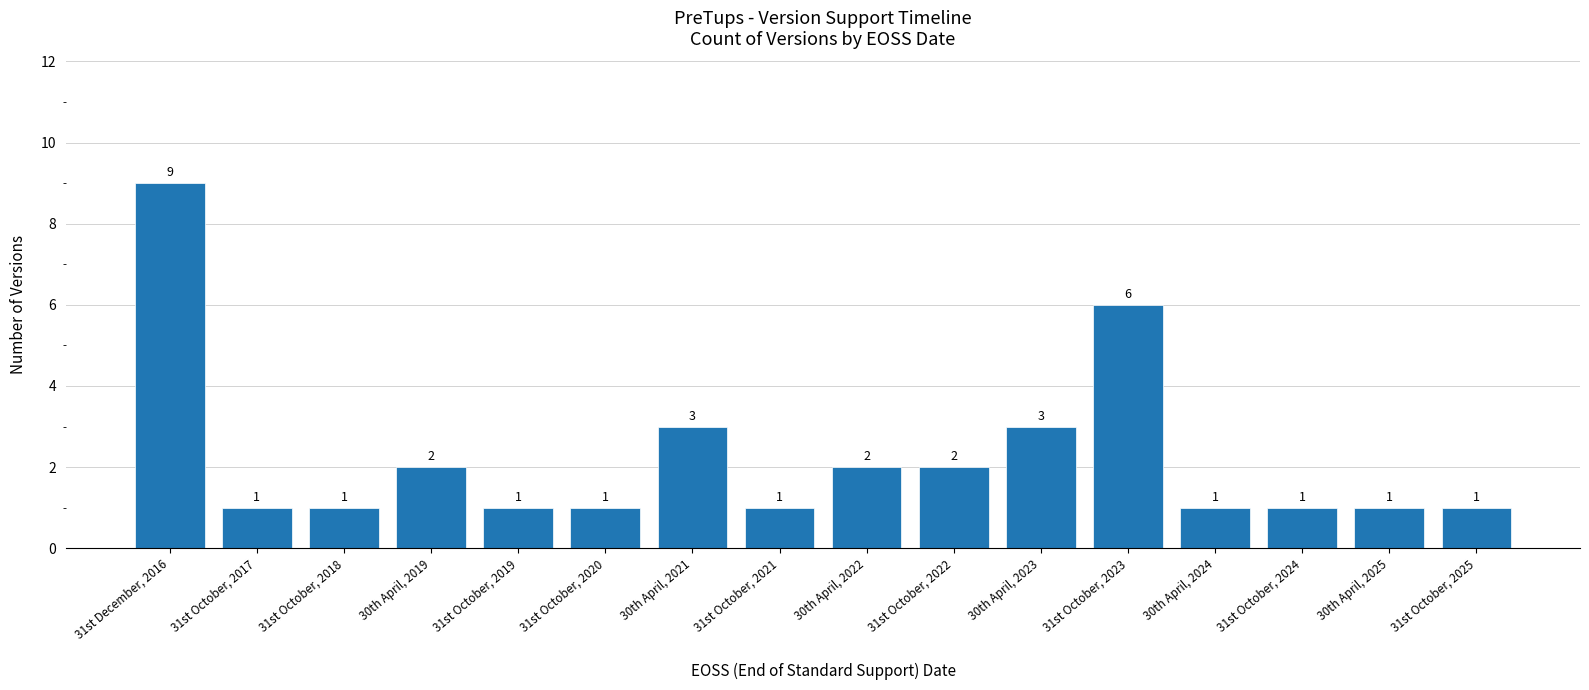

Which label corresponds to the largest value in the chart?

31st December, 2016